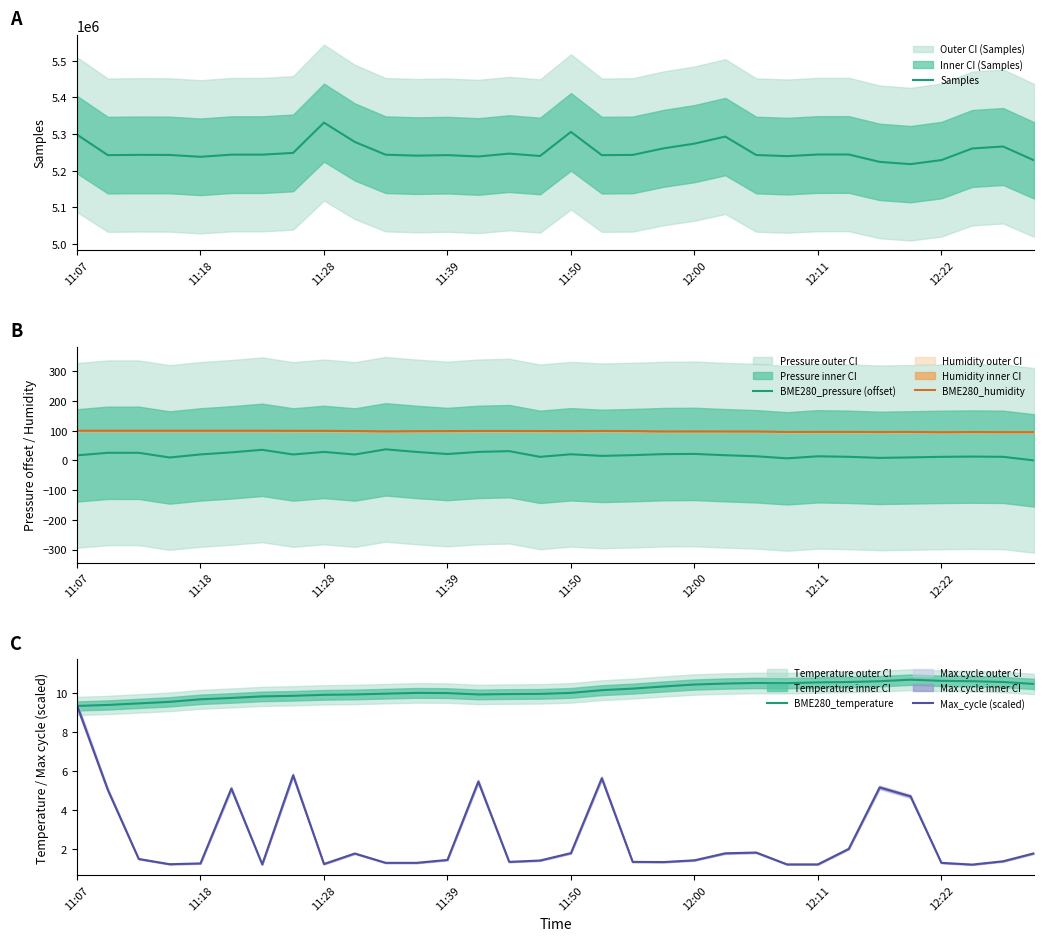

True or false: BME280_pressure (offset) and BME280_humidity intersect in this chart.

False